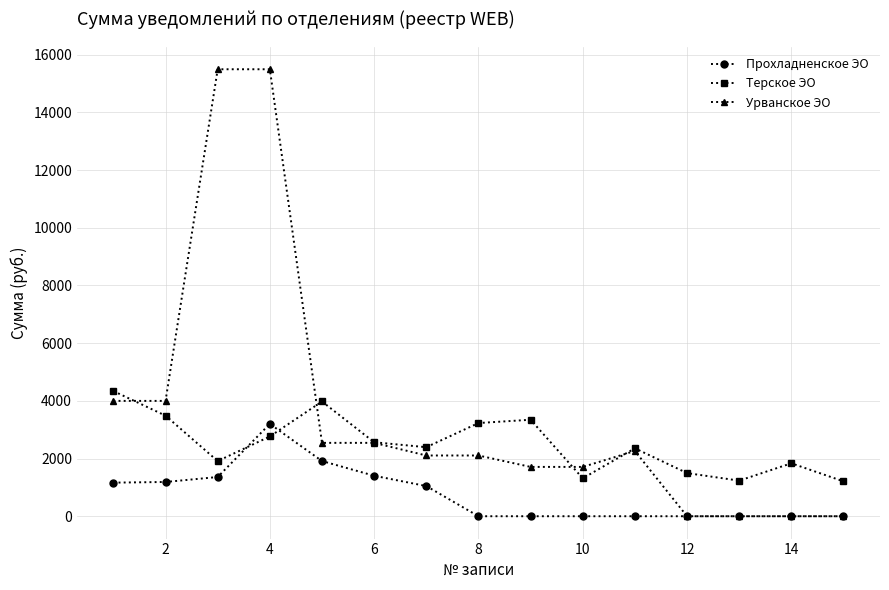

How many interior local peaks does the Терское ЭО series have?

4